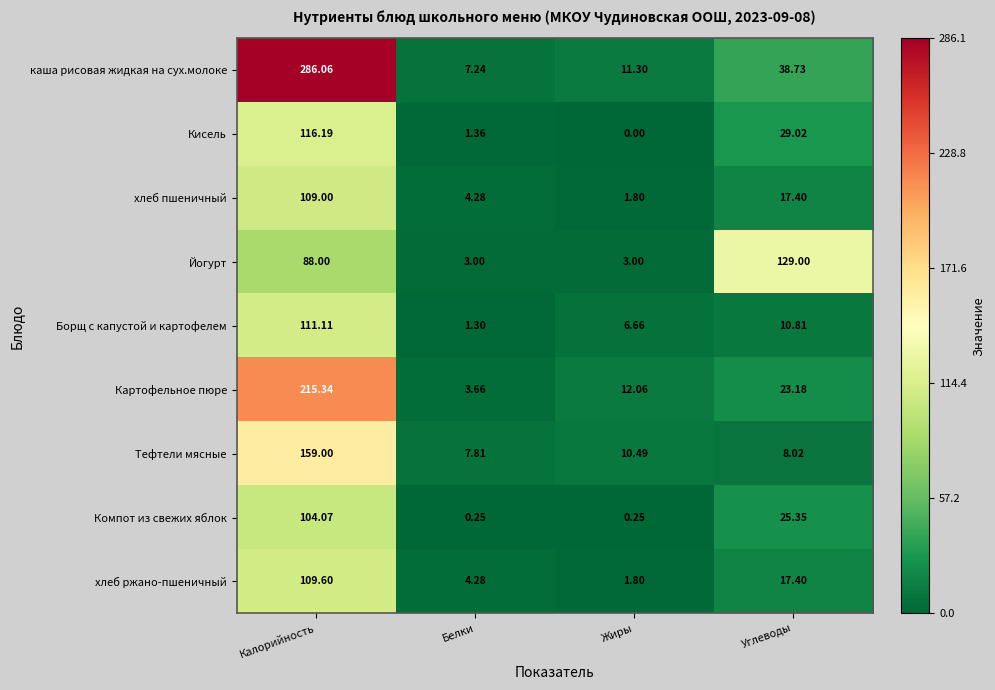

List the series in order of their peak value, highest first.

каша рисовая жидкая на сух.молоке, Картофельное пюре, Тефтели мясные, Йогурт, Кисель, Борщ с капустой и картофелем, хлеб ржано-пшеничный, хлеб пшеничный, Компот из свежих яблок